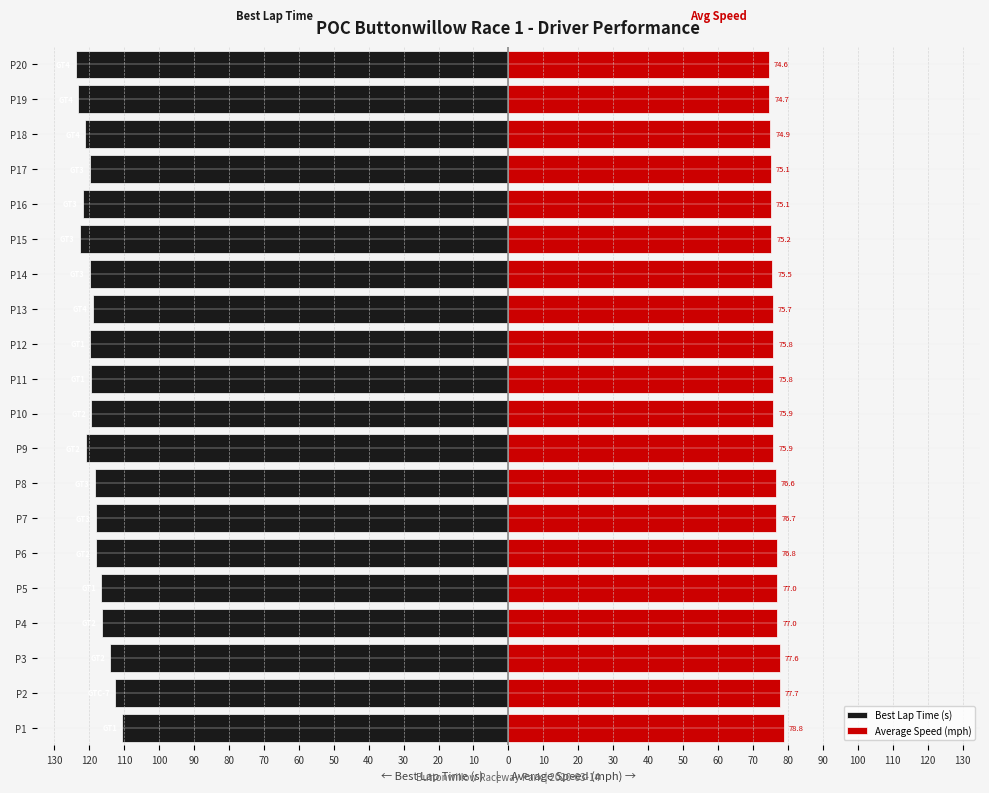

What is the value of the Average Speed (mph) bar at the 13th from the left?

75.7